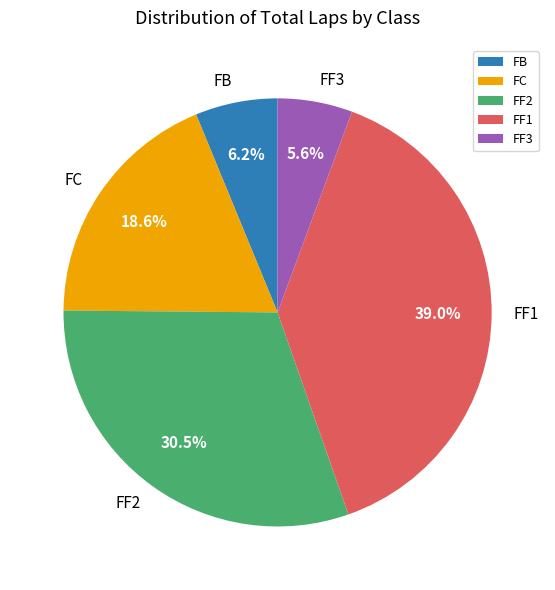

What percentage is NOT represented by FC?

81.4%